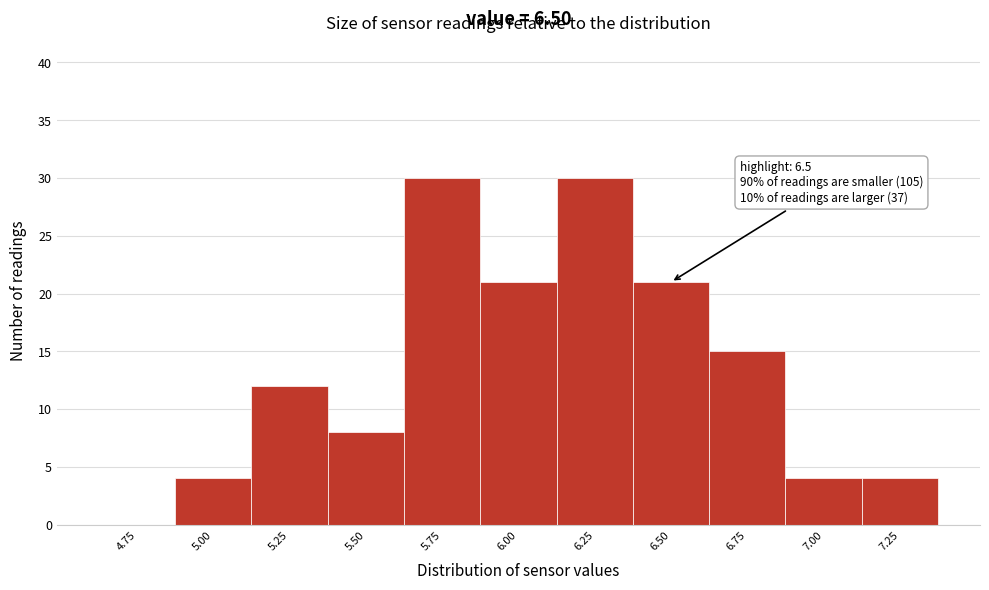

Reading left to right, transcribe all the data shown in this chart.

4.75=0	5.00=4	5.25=12	5.50=8	5.75=30	6.00=21	6.25=30	6.50=21	6.75=15	7.00=4	7.25=4